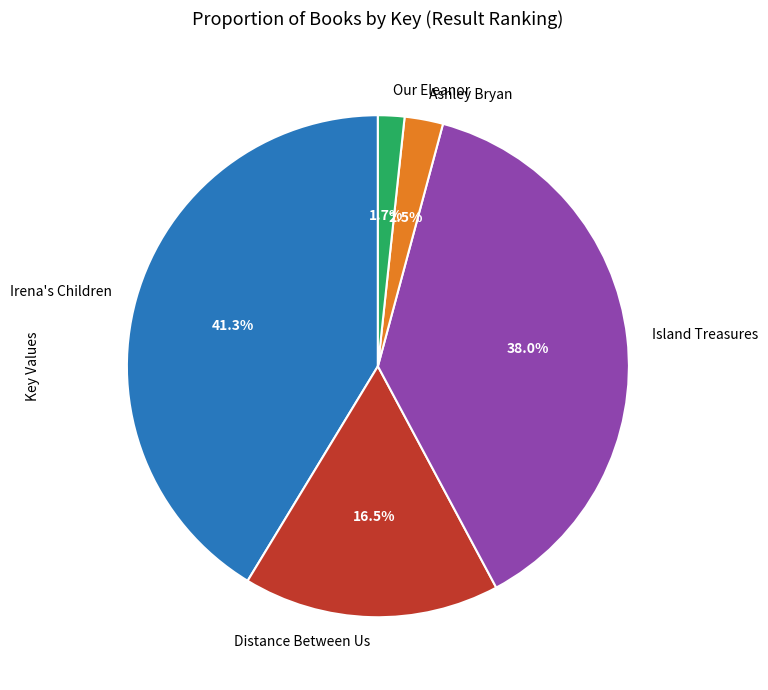

What percentage do Irena's Children and Distance Between Us together represent?

57.8%